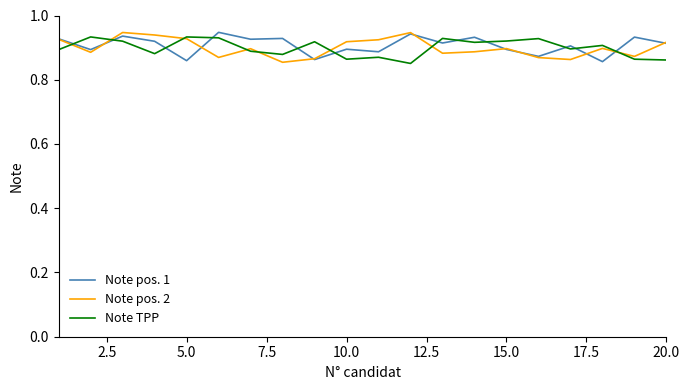

Does the chart have visible grid lines?

No